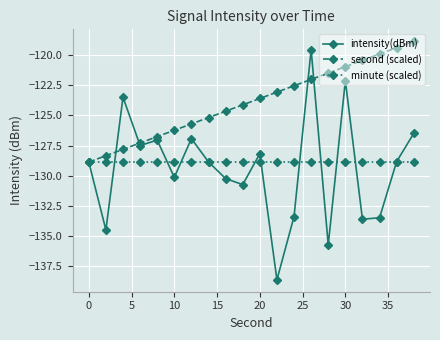

Which series ends up on top after the final intersection of second (scaled) and intensity(dBm)?

second (scaled)